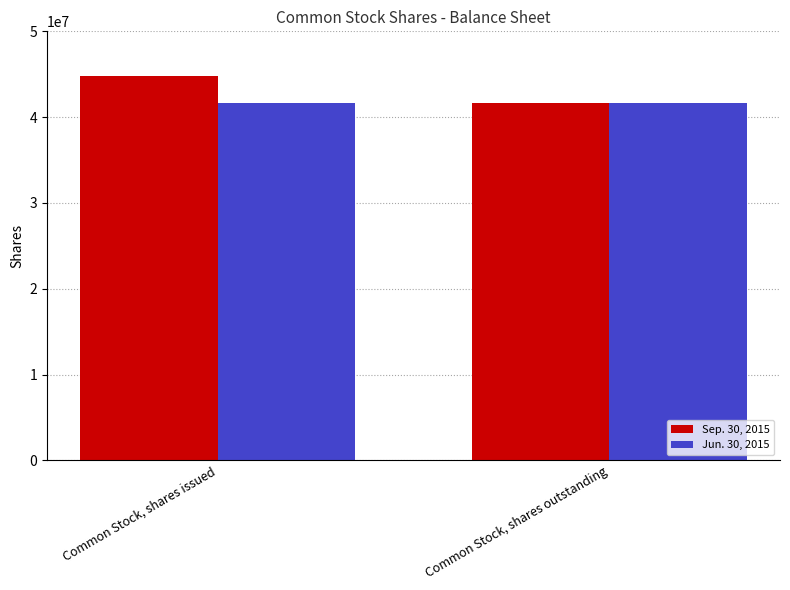

At how many categories does at least one series exceed 44278802?

1